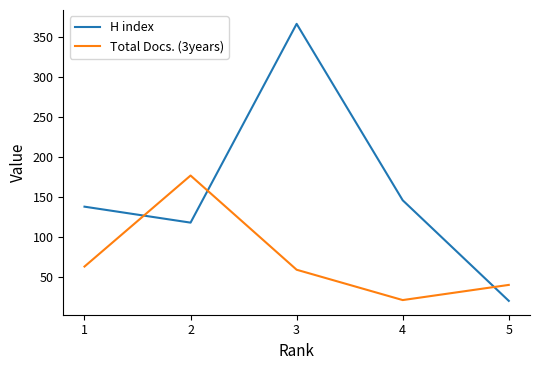

Is this an area chart (filled region under the line)?

No